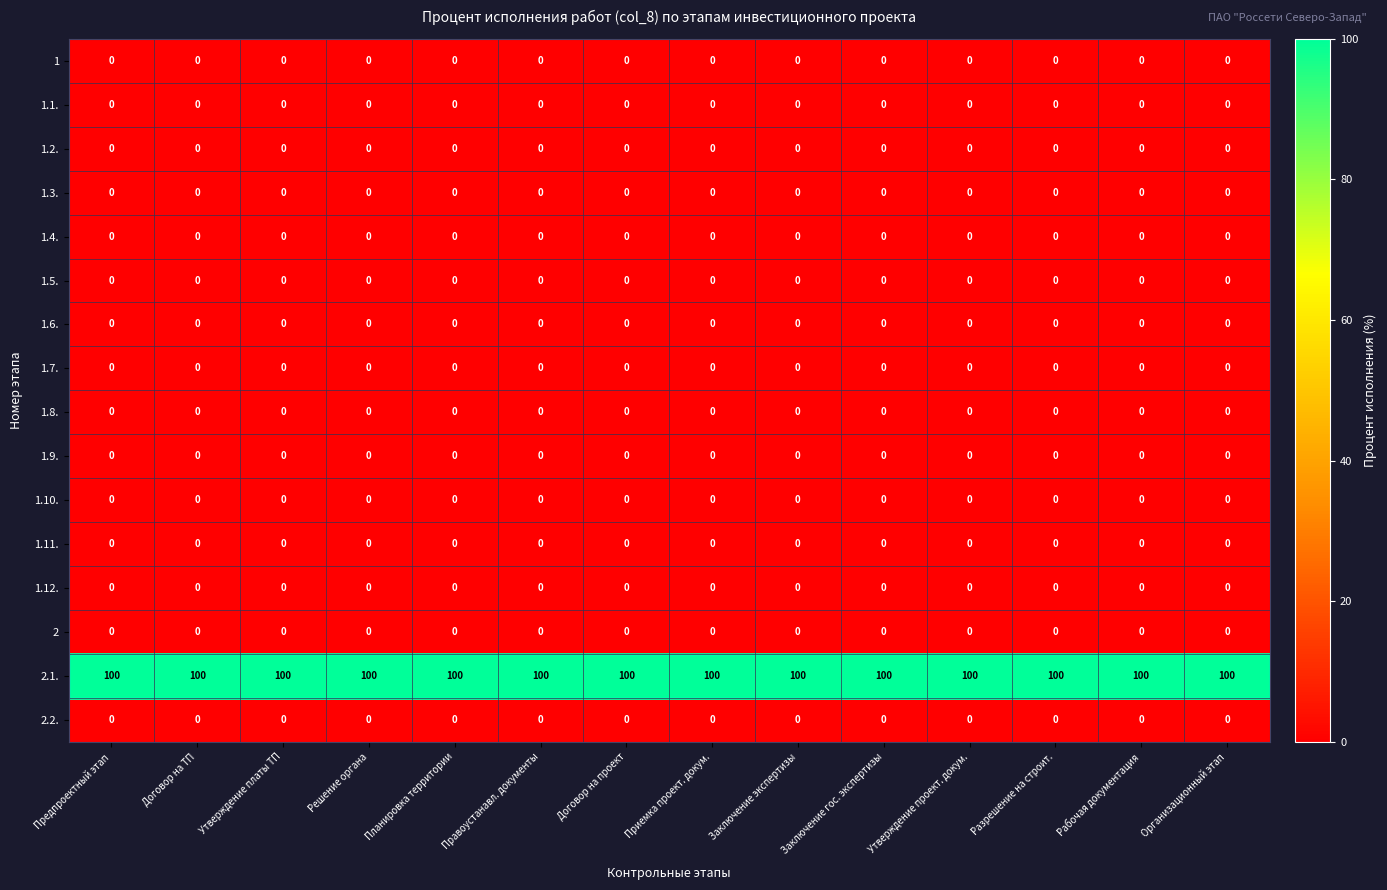

At how many categories does at least one series exceed 5?

14